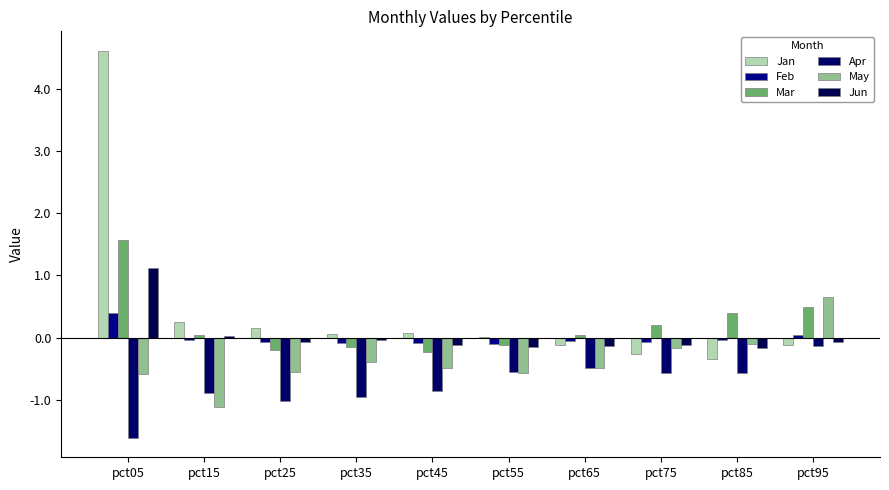

Which category has the lowest value across all series?

pct05